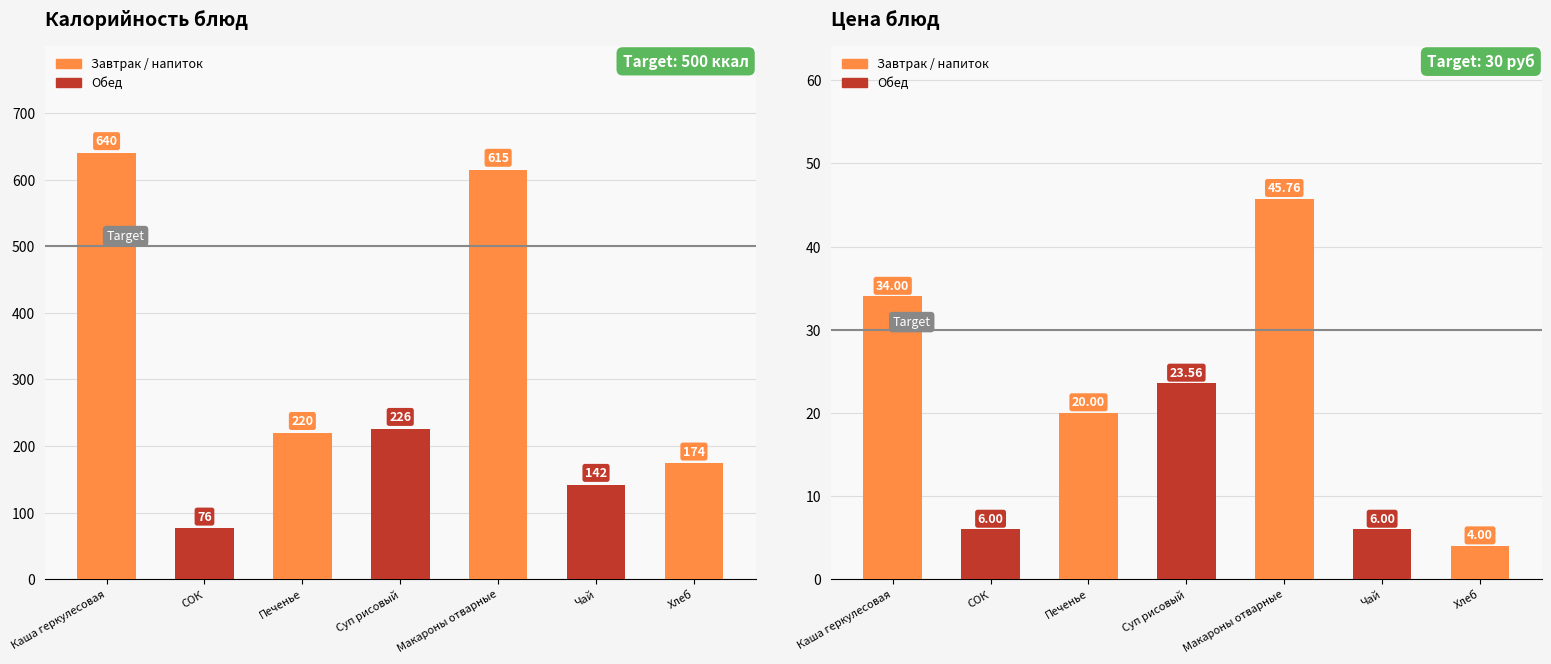

Which series has the largest total across all categories?

Калорийность